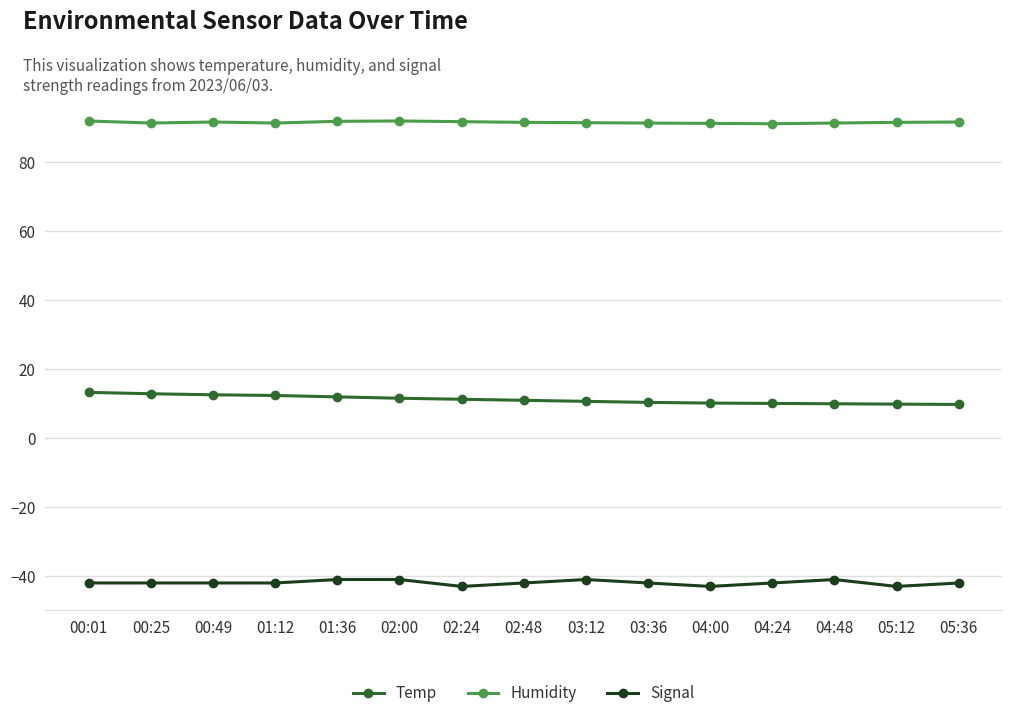

True or false: Signal and Humidity intersect in this chart.

False